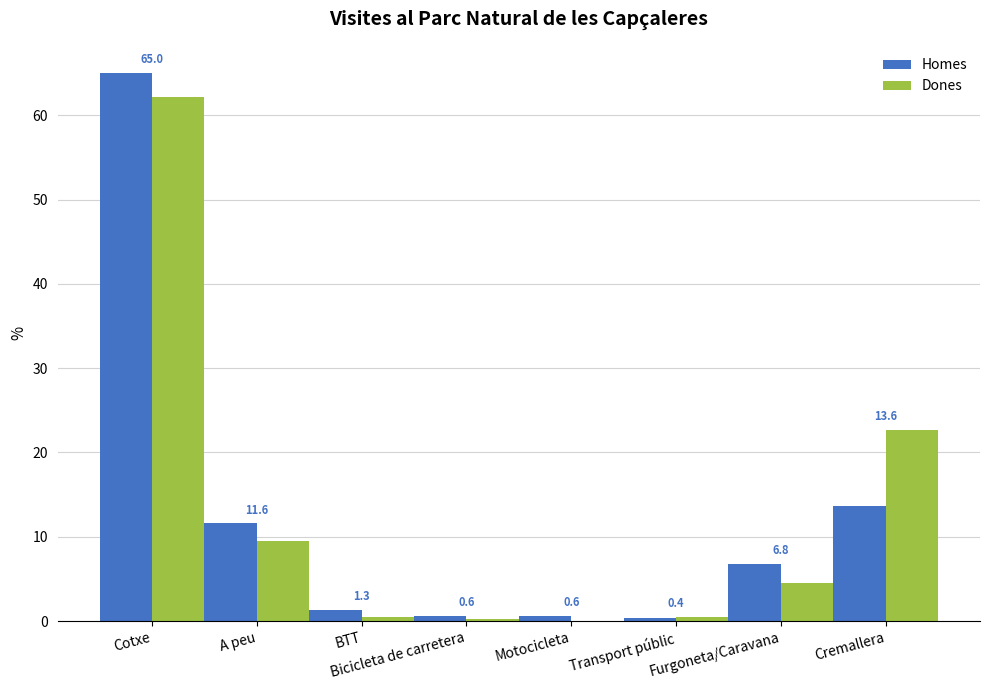

Count the number of categories in the chart.

8